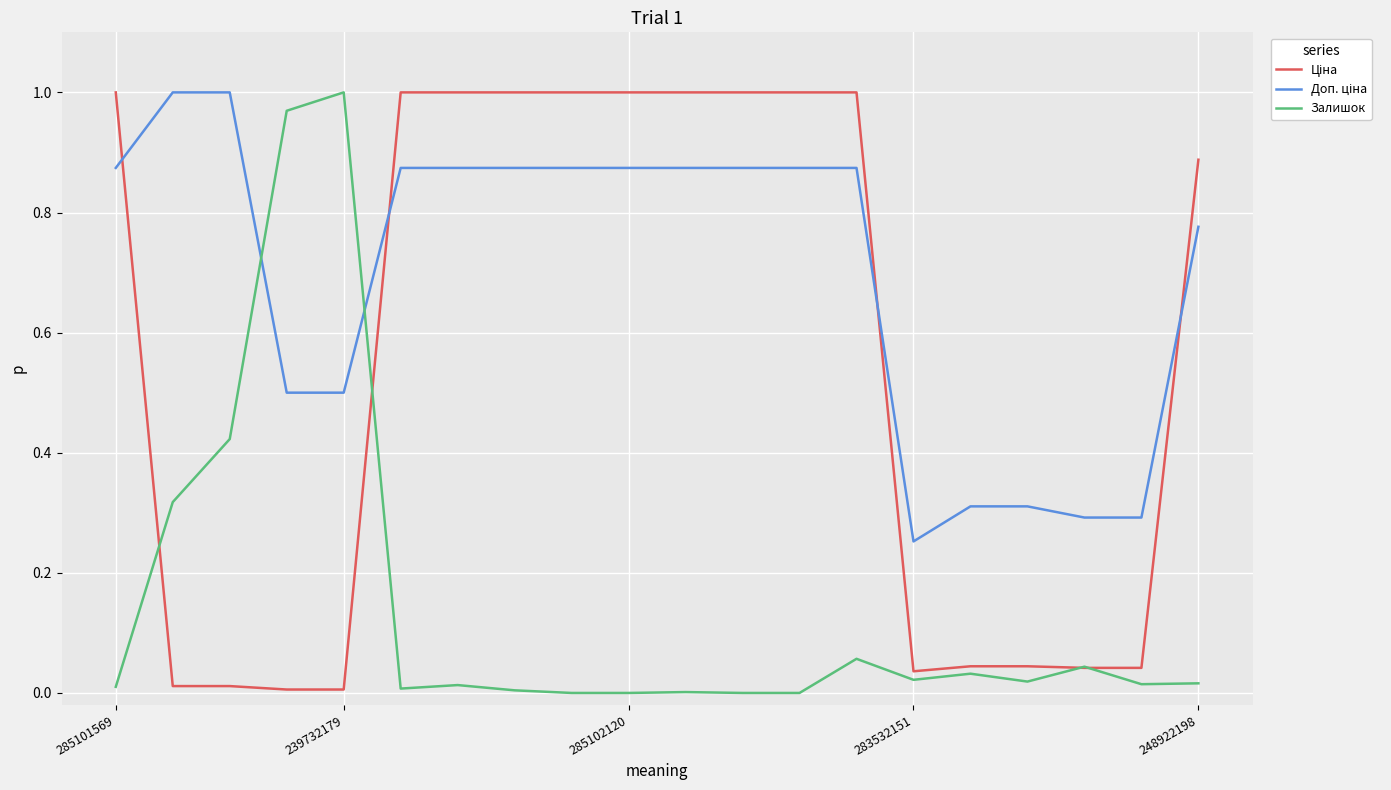

Is this an area chart (filled region under the line)?

No